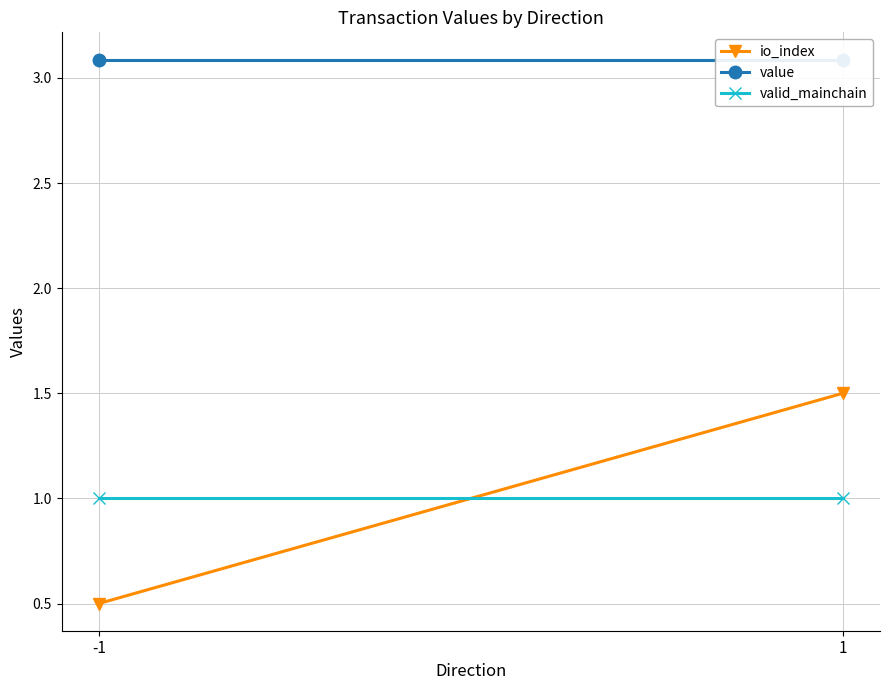

Which category has the highest value in the io_index series?

1